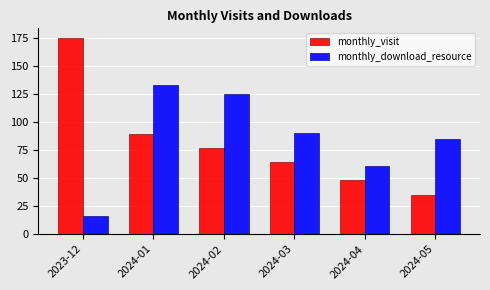

Are the bars grouped side by side (vs. stacked)?

Yes